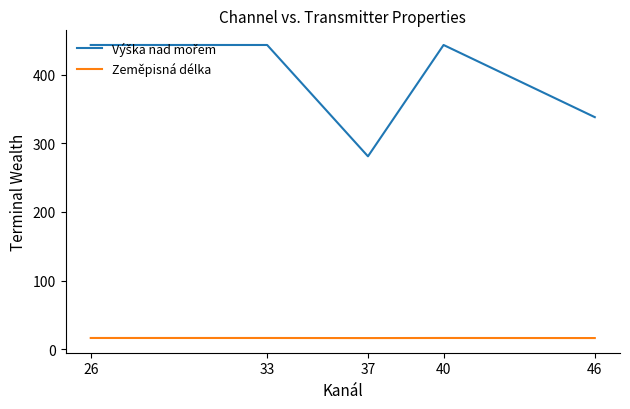

What is the smallest value displayed?

16.6